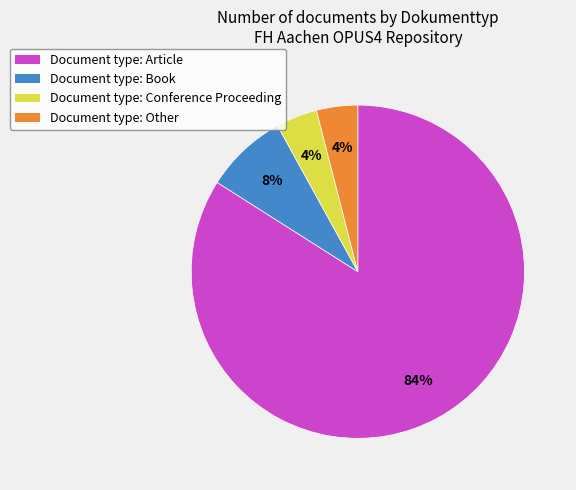

To the nearest percent, what is the average slice percentage?

25%